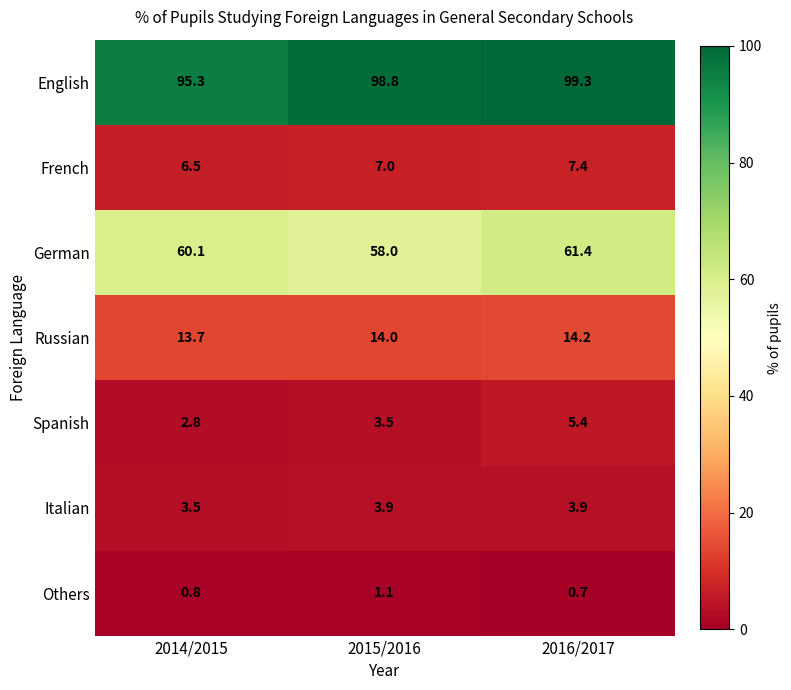

Reading left to right, list all the values displayed in this chart.

English: 2014/2015=95.3	2015/2016=98.8	2016/2017=99.3
French: 2014/2015=6.5	2015/2016=7.0	2016/2017=7.4
German: 2014/2015=60.1	2015/2016=58.0	2016/2017=61.4
Russian: 2014/2015=13.7	2015/2016=14.0	2016/2017=14.2
Spanish: 2014/2015=2.8	2015/2016=3.5	2016/2017=5.4
Italian: 2014/2015=3.5	2015/2016=3.9	2016/2017=3.9
Others: 2014/2015=0.8	2015/2016=1.1	2016/2017=0.7